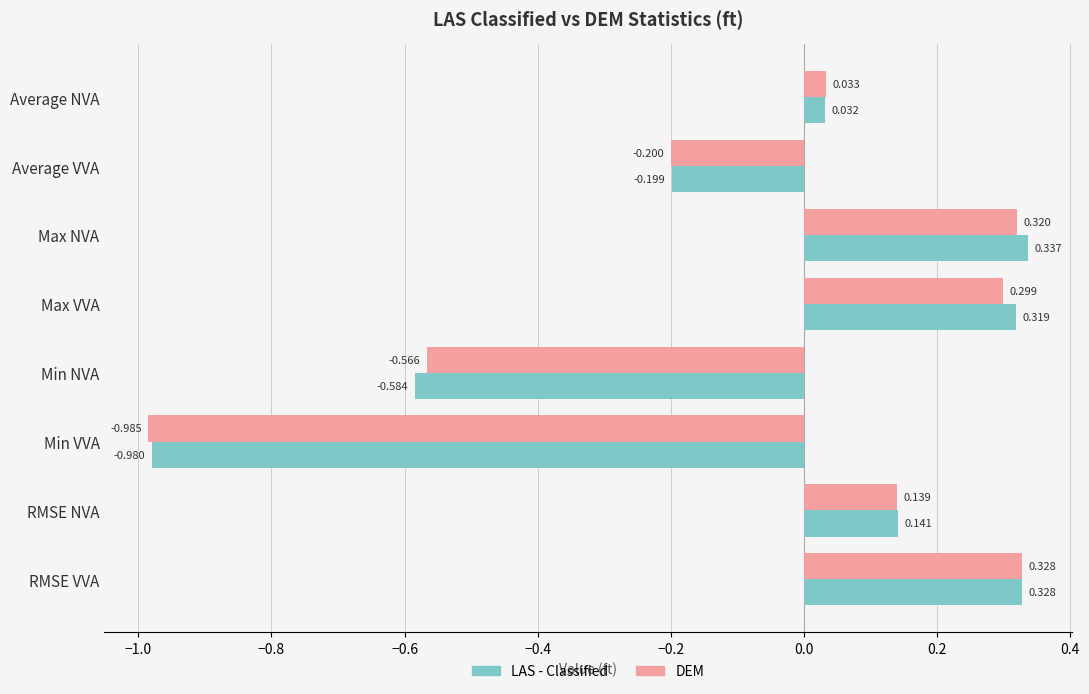

At which category is the sum across all series the highest?

Max NVA